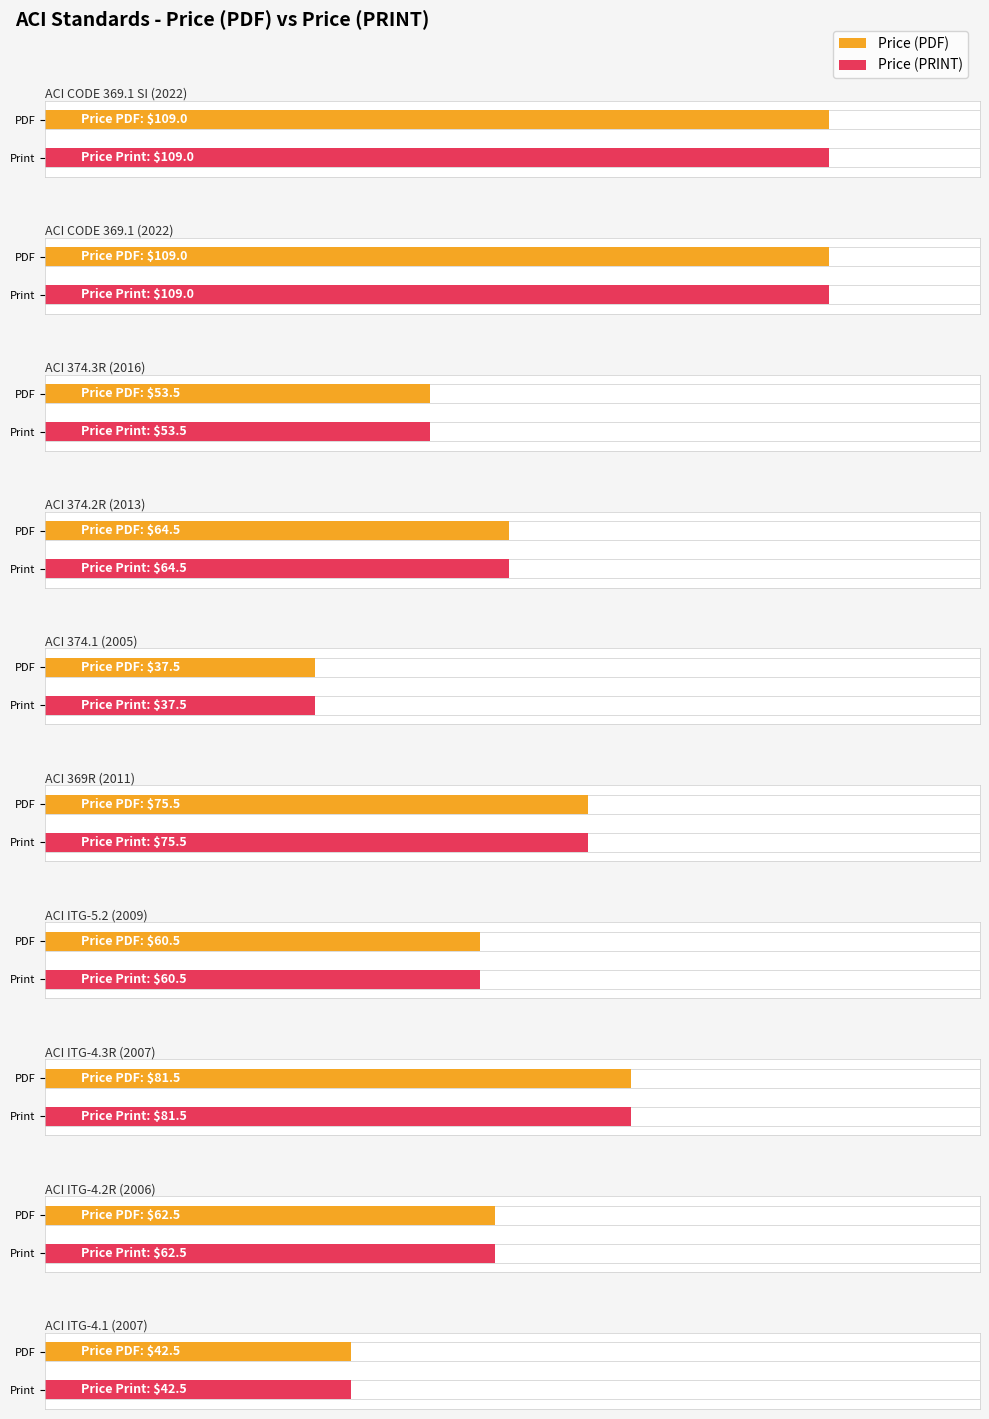

What is the sum of all Price (PRINT) values?

696.0